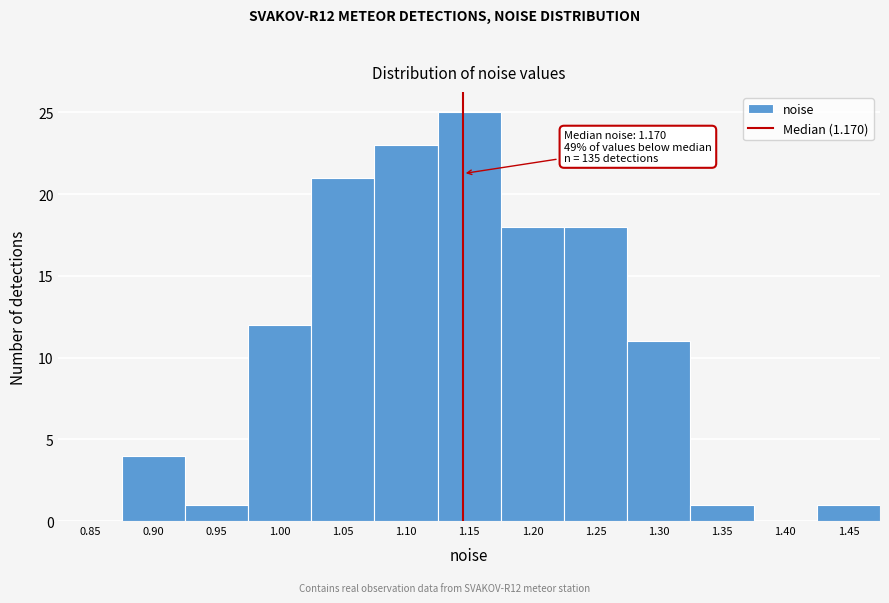

Reading left to right, list all the values displayed in this chart.

0.85=0	0.90=4	0.95=1	1.00=12	1.05=21	1.10=23	1.15=25	1.20=18	1.25=18	1.30=11	1.35=1	1.40=0	1.45=1